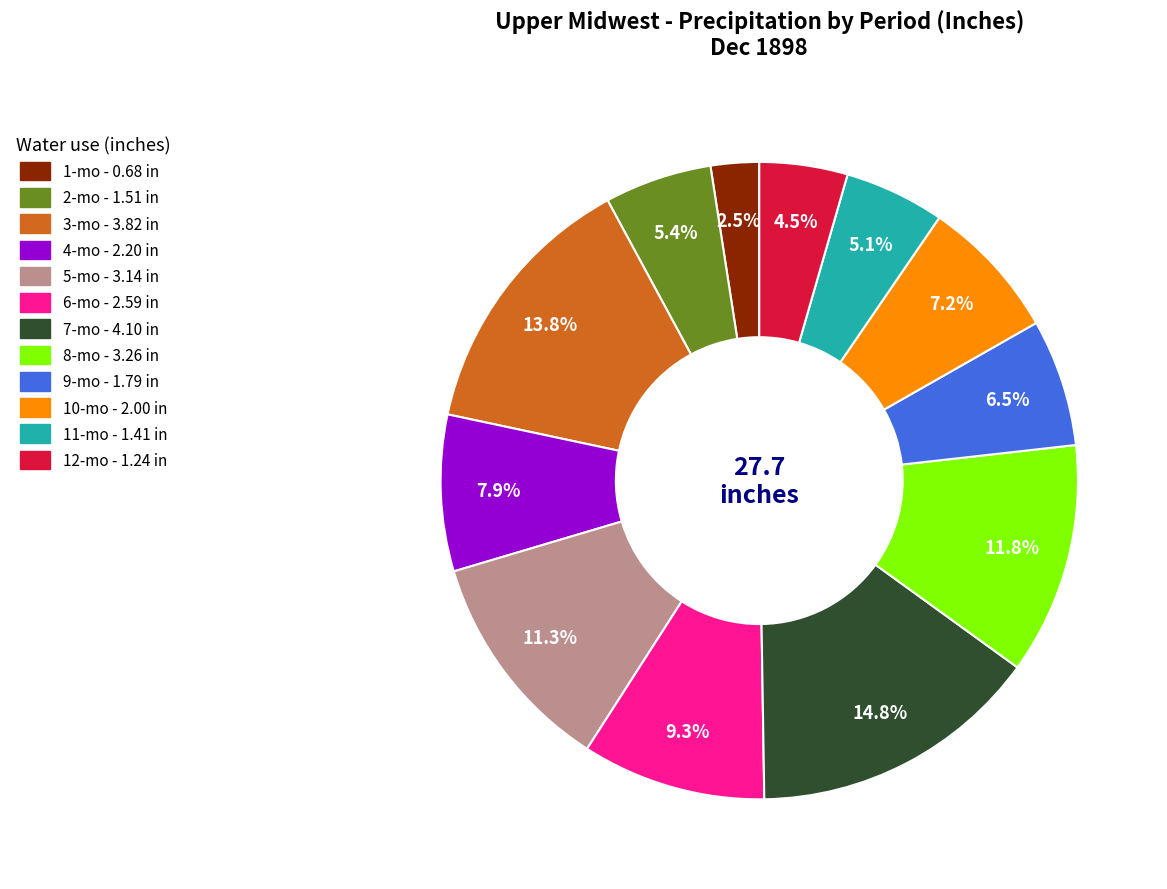

Does any single category account for the majority?

No